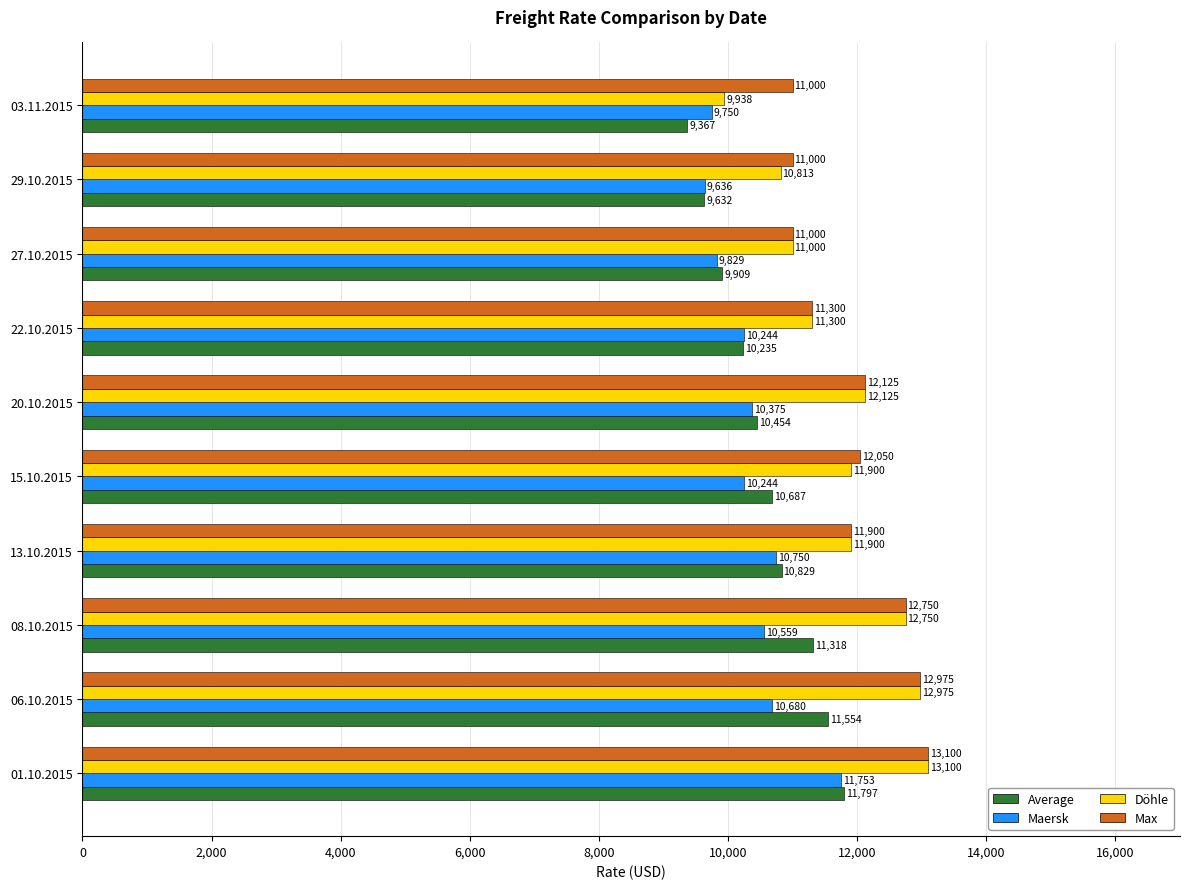

Is the value of Döhle at 03.11.2015 greater than the value of Maersk at 15.10.2015?

No